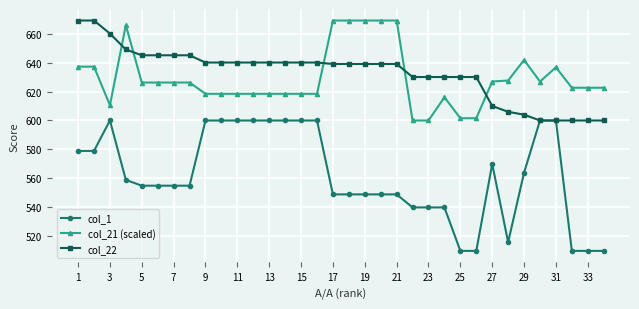

True or false: col_1 and col_21 (scaled) cross at least once.

False